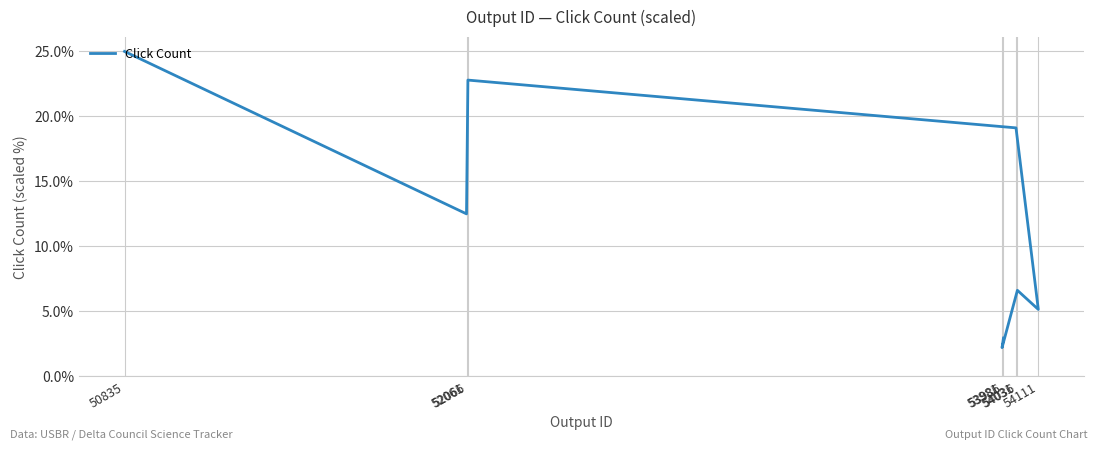

What position from the left is 52066?

3